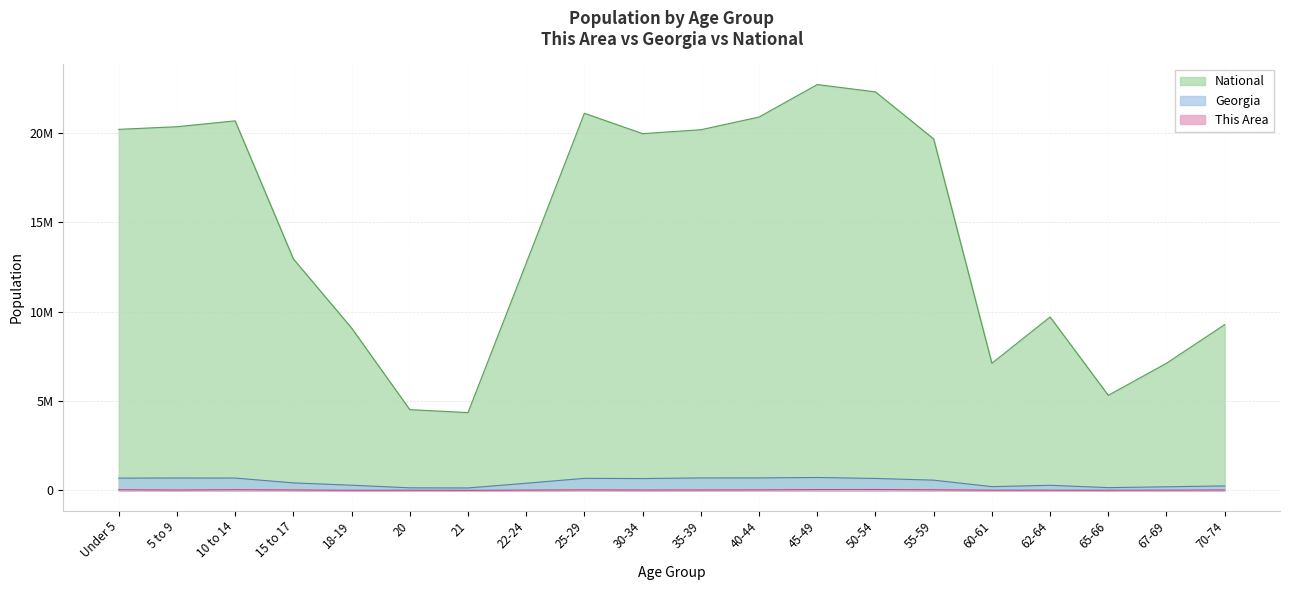

What is the sum of all Georgia values?

9262047.0